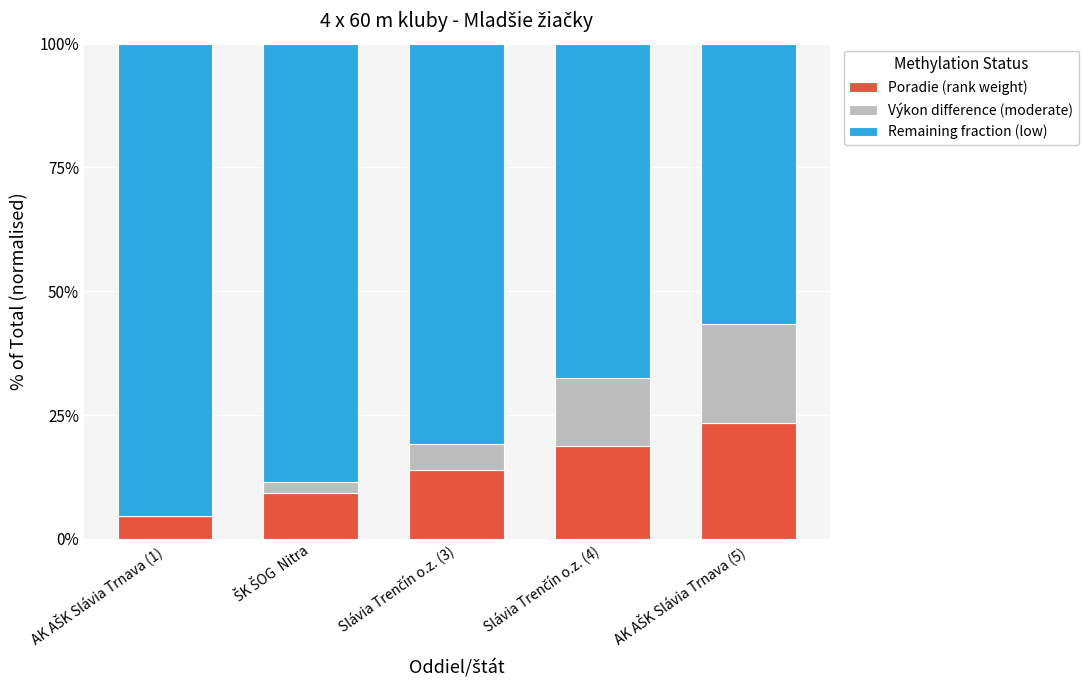

What is the maximum value for Poradie (rank weight)?

23.3